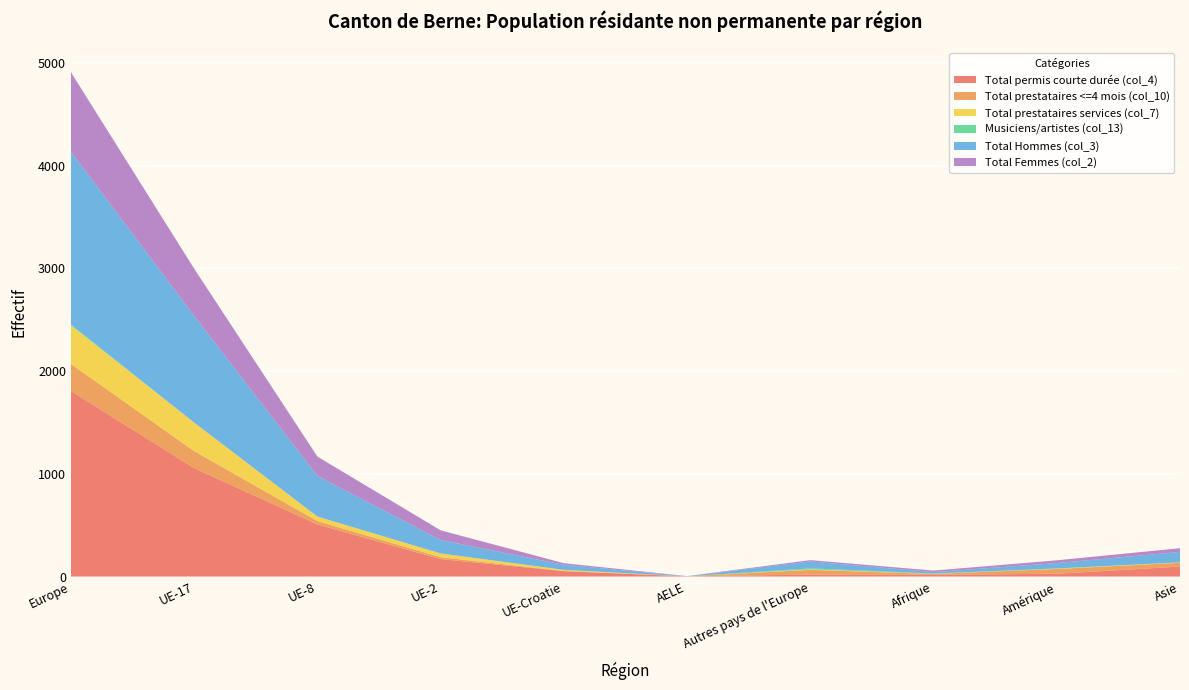

Reading left to right, list all the values displayed in this chart.

Total permis courte durée (col_4): Europe=1806	UE-17=1056	UE-8=507	UE-2=170	UE-Croatie=52	AELE=2	Autres pays de l'Europe=19	Afrique=16	Amérique=27	Asie=97
Total prestataires <=4 mois (col_10): Europe=264	UE-17=165	UE-8=33	UE-2=18	UE-Croatie=2	AELE=0	Autres pays de l'Europe=46	Afrique=9	Amérique=47	Asie=37
Total prestataires services (col_7): Europe=375	UE-17=278	UE-8=44	UE-2=37	UE-Croatie=11	AELE=0	Autres pays de l'Europe=5	Afrique=2	Amérique=3	Asie=4
Musiciens/artistes (col_13): Europe=10	UE-17=0	UE-8=0	UE-2=0	UE-Croatie=0	AELE=0	Autres pays de l'Europe=10	Afrique=2	Amérique=2	Asie=0
Total Hommes (col_3): Europe=1682	UE-17=1039	UE-8=396	UE-2=130	UE-Croatie=49	AELE=1	Autres pays de l'Europe=67	Afrique=14	Amérique=52	Asie=102
Total Femmes (col_2): Europe=773	UE-17=460	UE-8=188	UE-2=95	UE-Croatie=16	AELE=1	Autres pays de l'Europe=13	Afrique=15	Amérique=27	Asie=36